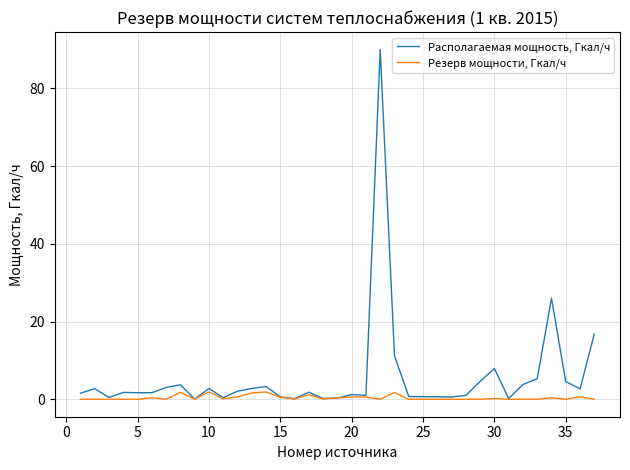

List the series in order of their overall mean, lowest first.

Резерв мощности, Гкал/ч, Располагаемая мощность, Гкал/ч